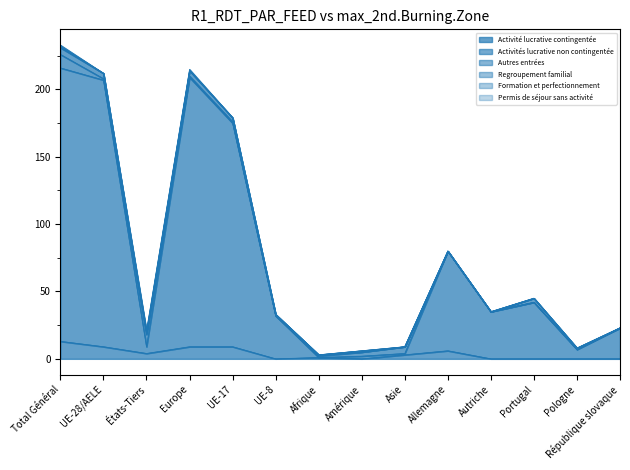

At which label does Regroupement familial first exceed 1?

Total Général